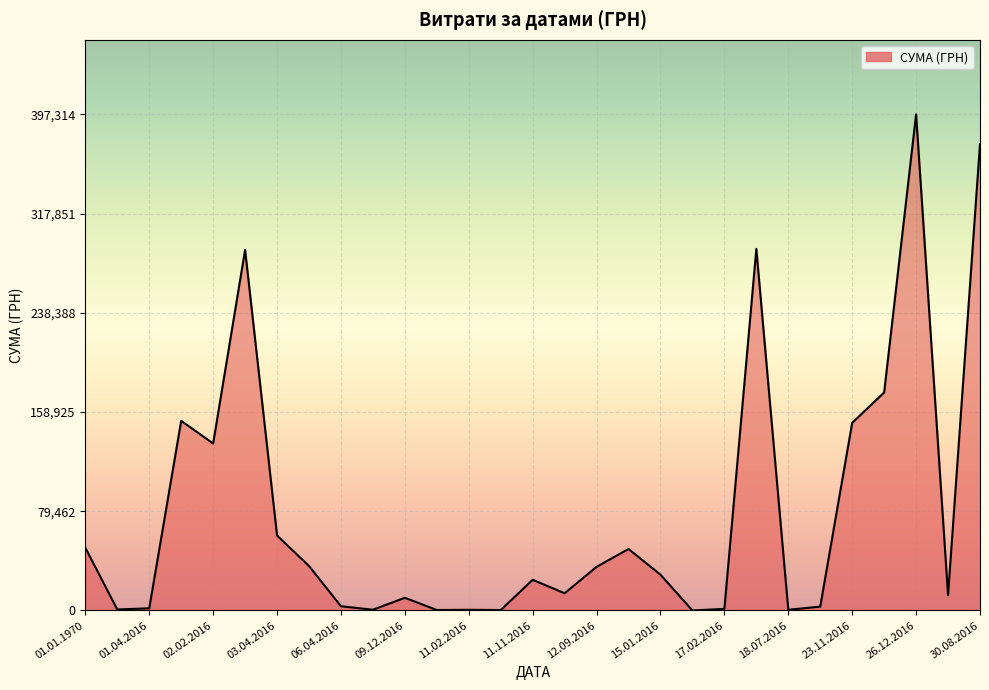

True or false: there are more than 0 points higher than both neighbors.

True